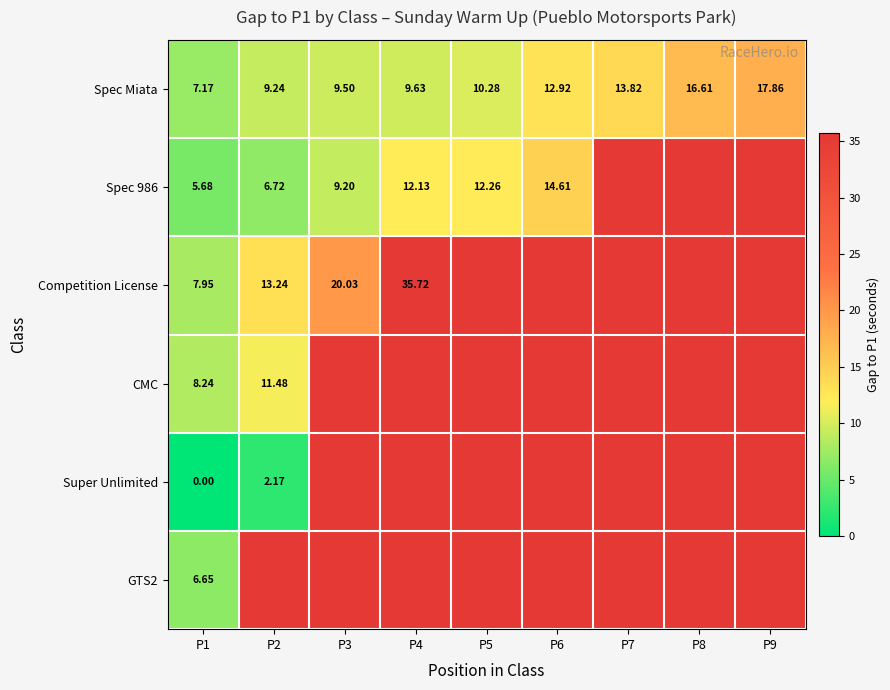

What is the difference between the highest and lowest values at P1?

8.2